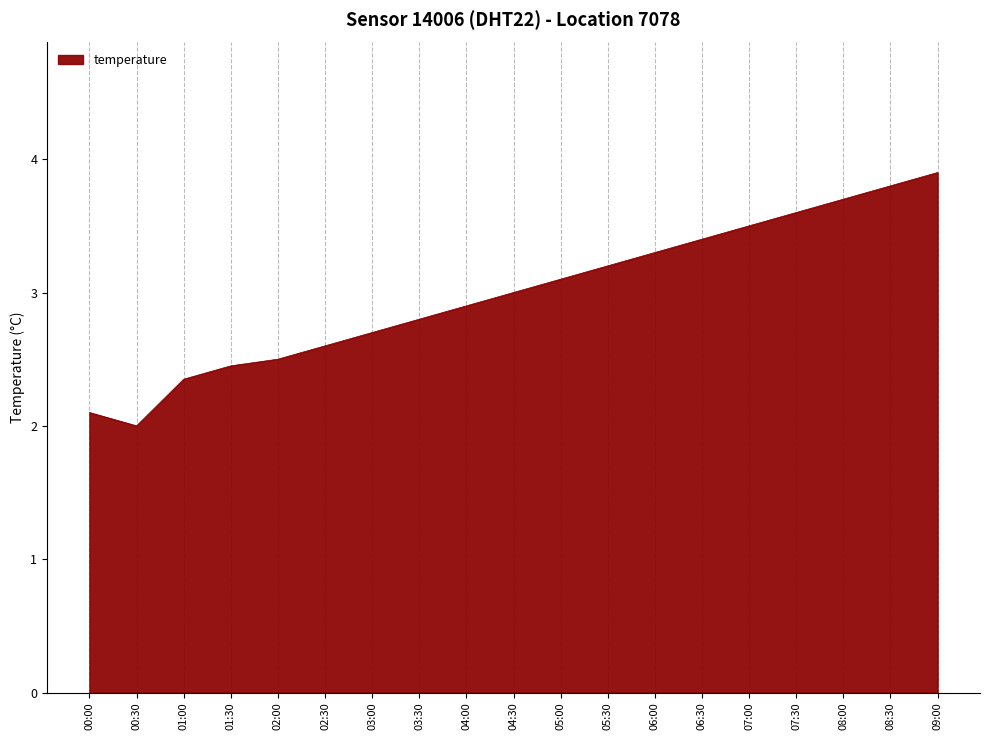

What position from the right is 08:30?

2